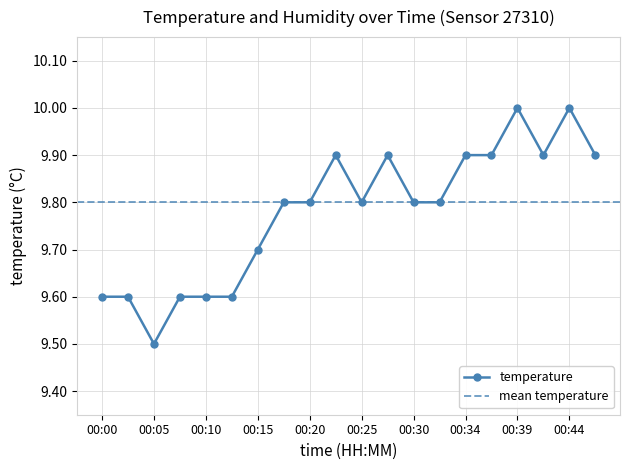

At which category does the chart reach its minimum across all series?

00:05